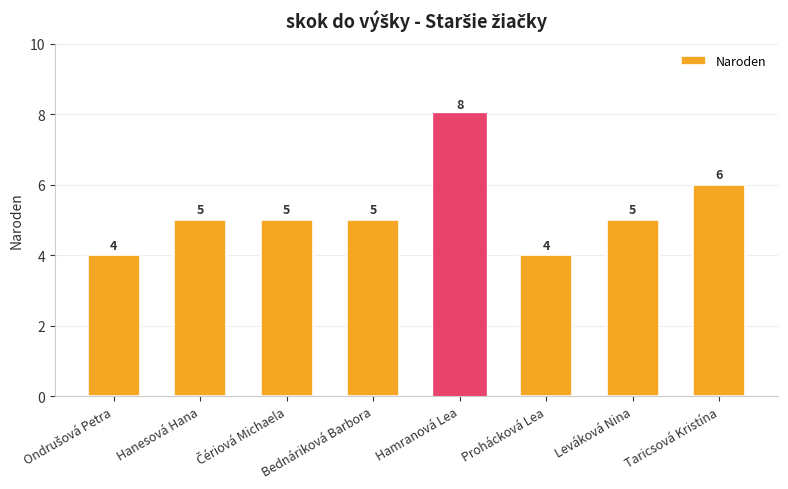

How many data points does each series have?

8